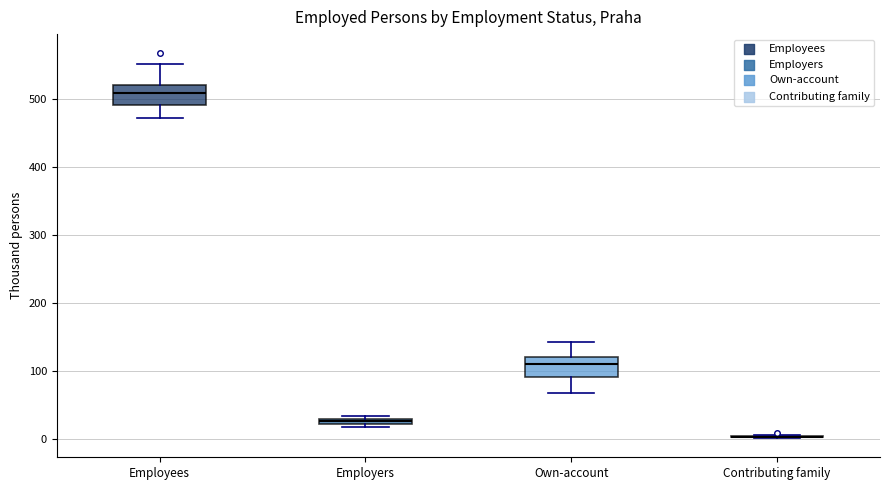

Where does the median line of the box for Own-account sit on the y-axis? The values are not printed on the chart, so give them approximately, as read against the axis.

110